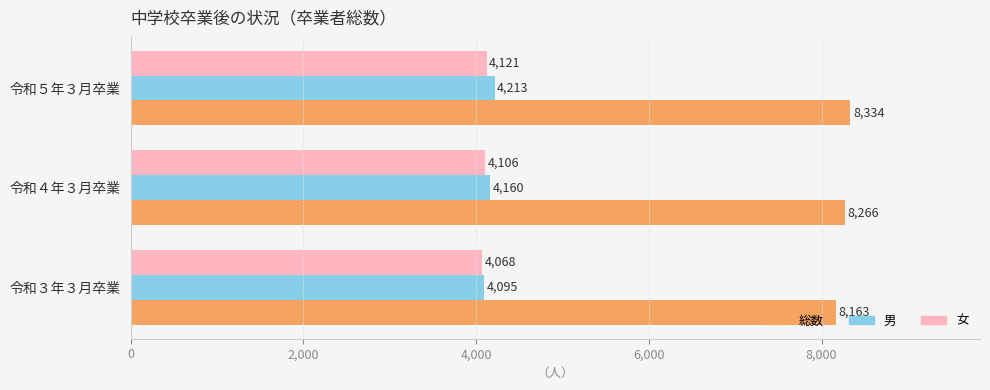

The 女 series shows 2265 at 令和３年３月卒業. True or false?

False